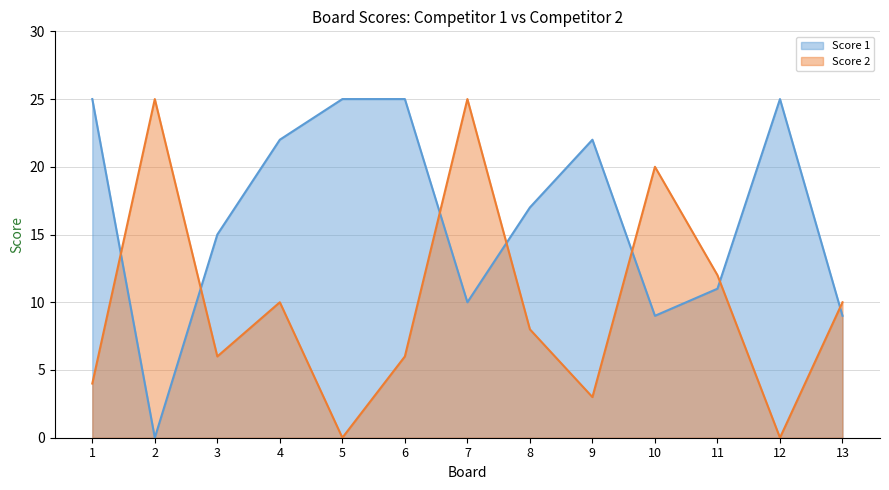

Which category has the lowest value in the Score 1 series?

2